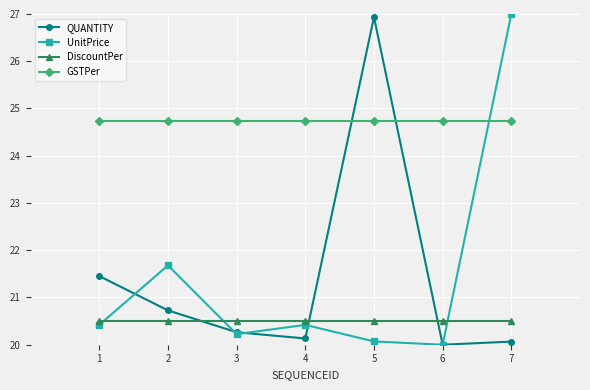

The DiscountPer series shows 6.0 at 6. True or false?

False